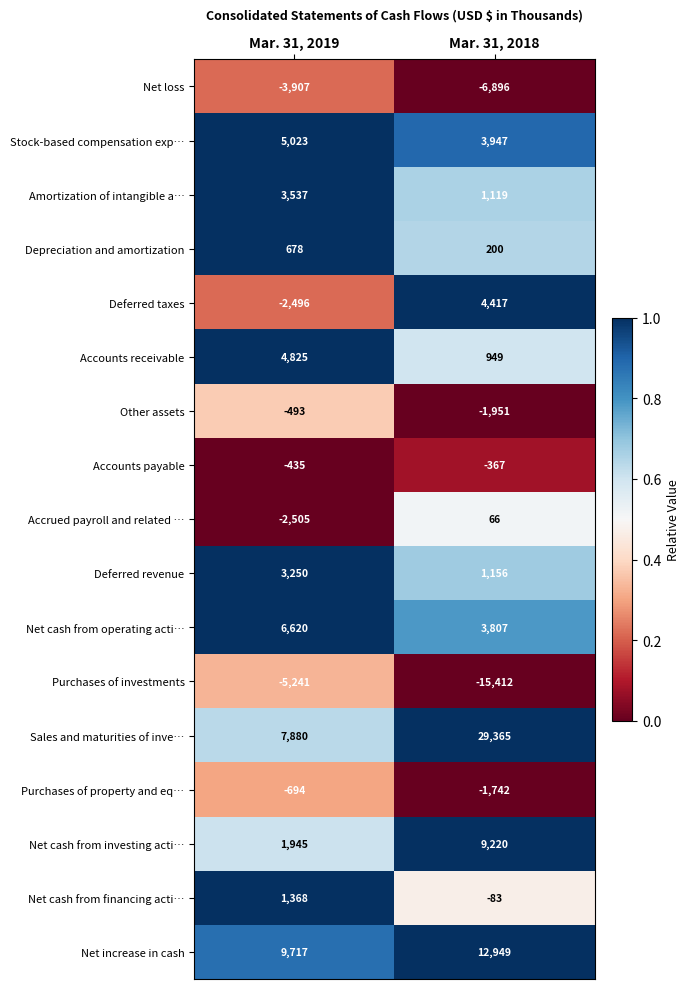

What is the difference between the highest and lowest values at Mar. 31, 2019?

14958